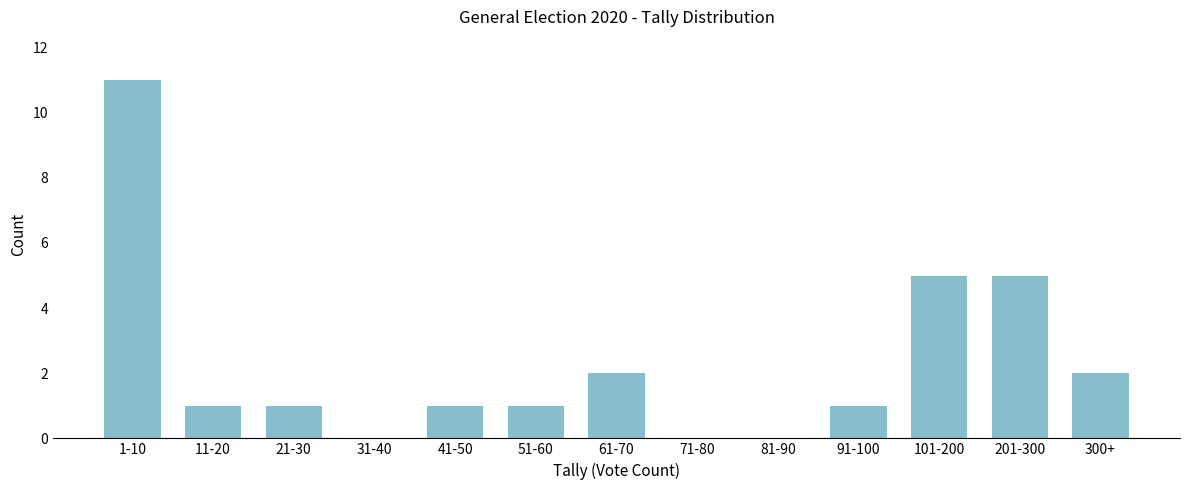

Reading left to right, list all the values displayed in this chart.

1-10=11	11-20=1	21-30=1	31-40=0	41-50=1	51-60=1	61-70=2	71-80=0	81-90=0	91-100=1	101-200=5	201-300=5	300+=2